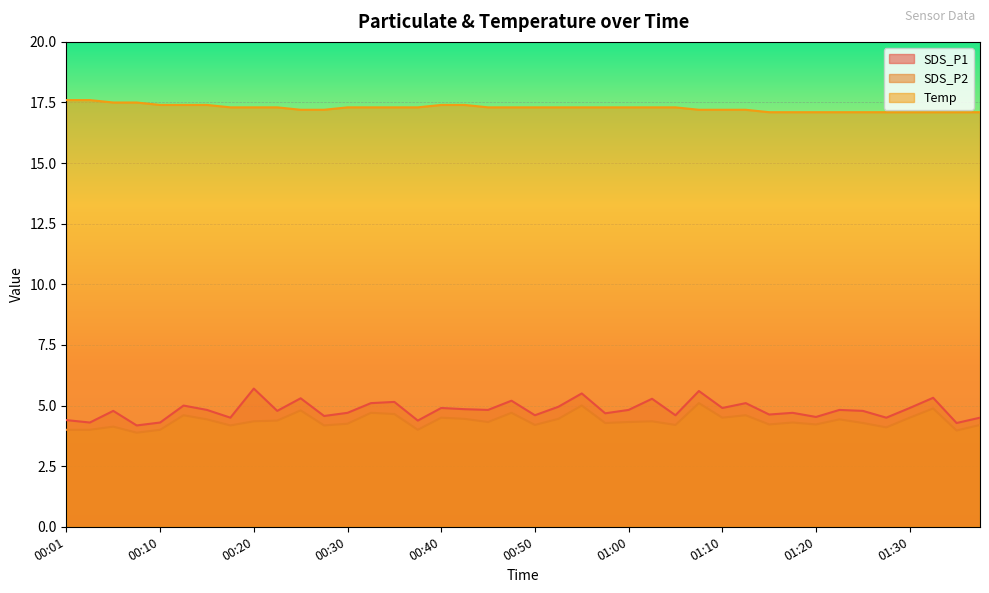

Reading left to right, what are all the values shown in this chart?

SDS_P1: 4.4	4.3	4.8	4.2	4.3	5.0	4.8	4.5	5.7	4.8	5.3	4.6	4.7	5.1	5.2	4.4	4.9	4.8	4.8	5.2	4.6	5.0	5.5	4.7	4.8	5.3	4.6	5.6	4.9	5.1	4.6	4.7	4.5	4.8	4.8	4.5	4.9	5.3	4.3	4.5
SDS_P2: 4.0	4.0	4.1	3.9	4.0	4.6	4.4	4.2	4.3	4.4	4.8	4.2	4.2	4.7	4.7	4.0	4.5	4.5	4.3	4.7	4.2	4.5	5.0	4.3	4.3	4.3	4.2	5.1	4.5	4.6	4.2	4.3	4.2	4.4	4.3	4.1	4.5	4.9	4.0	4.2
Temp: 17.6	17.6	17.5	17.5	17.4	17.4	17.4	17.3	17.3	17.3	17.2	17.2	17.3	17.3	17.3	17.3	17.4	17.4	17.3	17.3	17.3	17.3	17.3	17.3	17.3	17.3	17.3	17.2	17.2	17.2	17.1	17.1	17.1	17.1	17.1	17.1	17.1	17.1	17.1	17.1